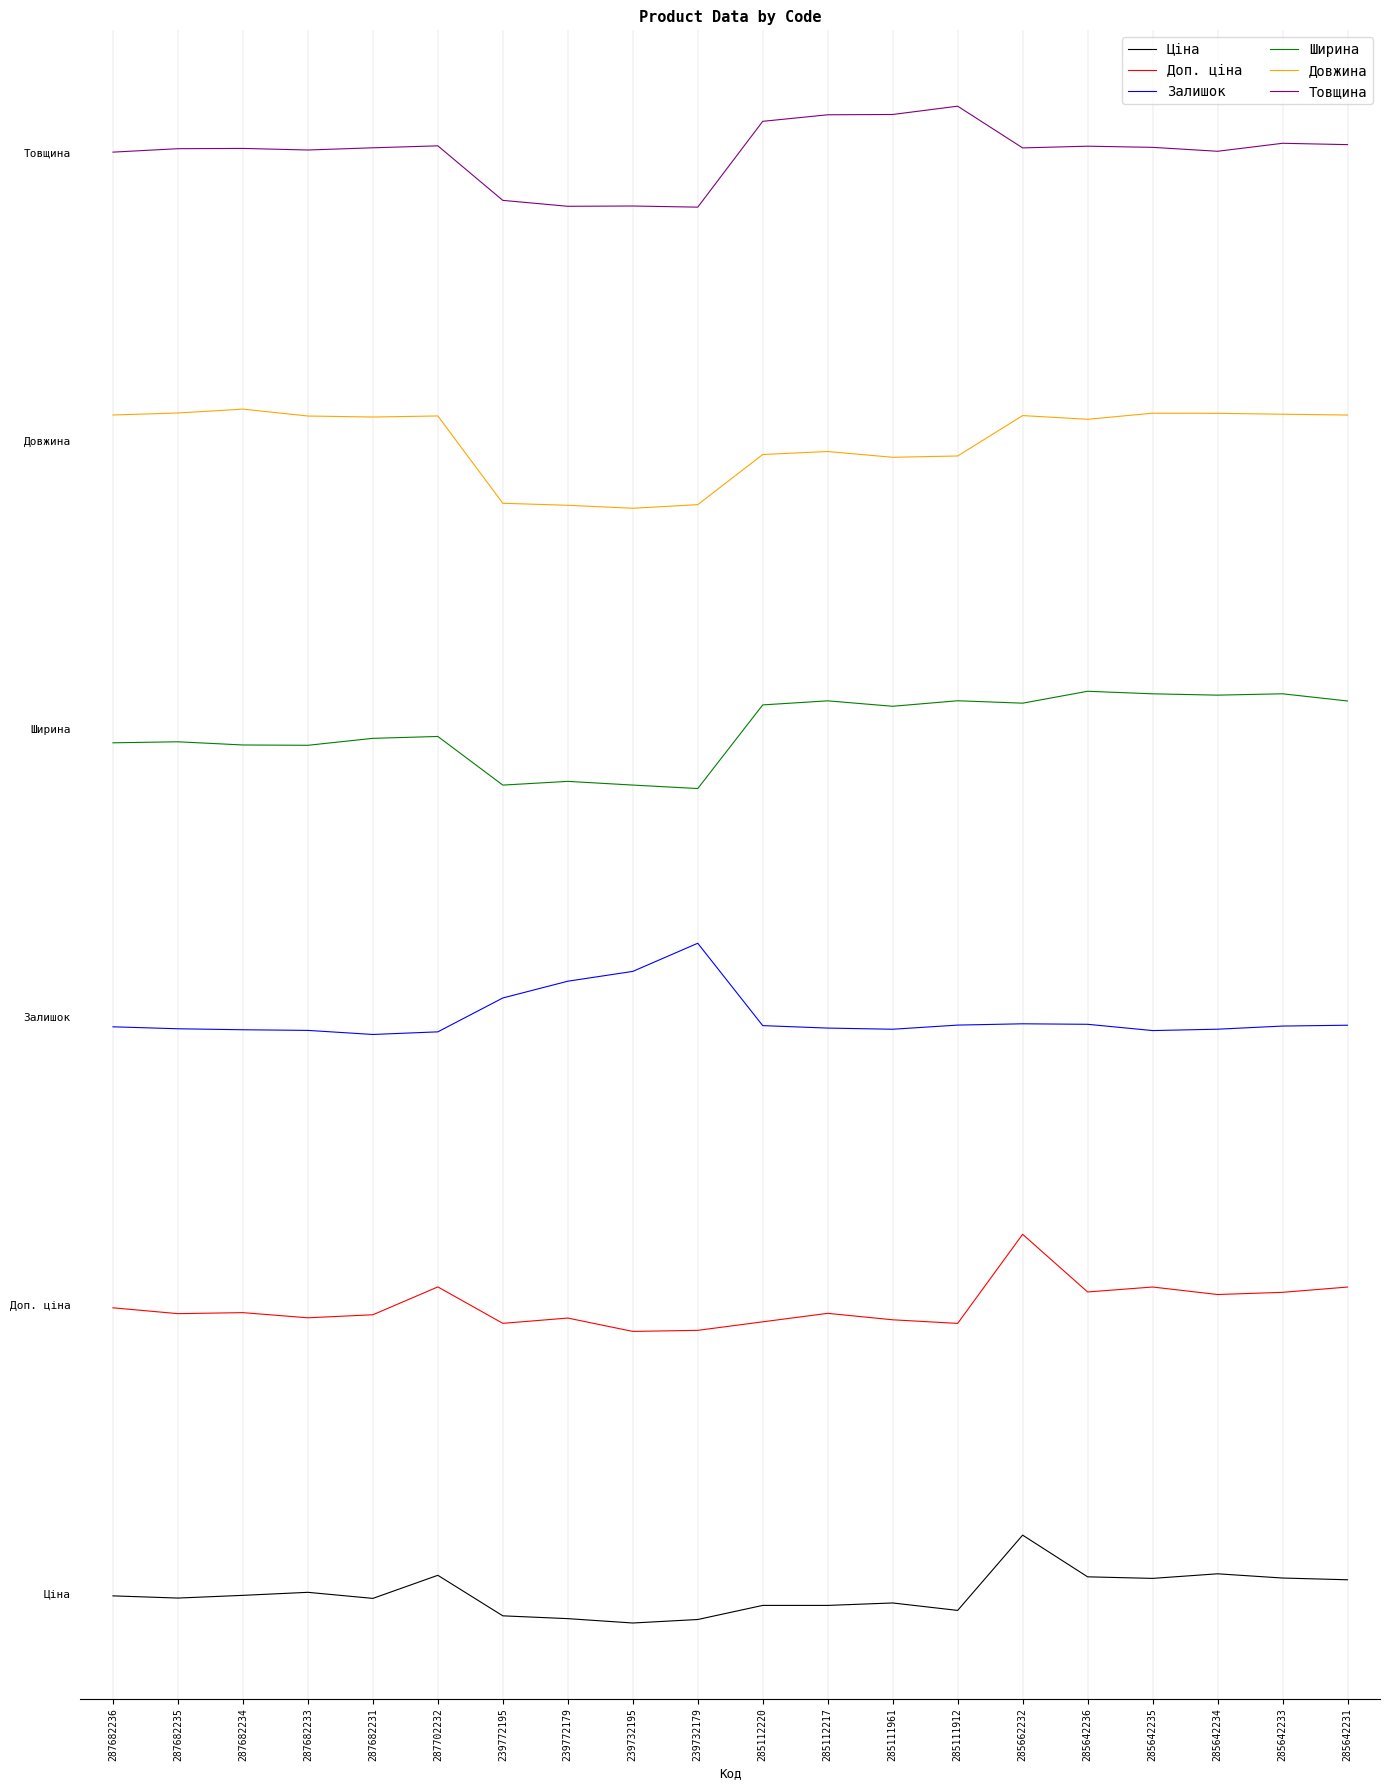

Which series has the largest total across all categories?

Товщина